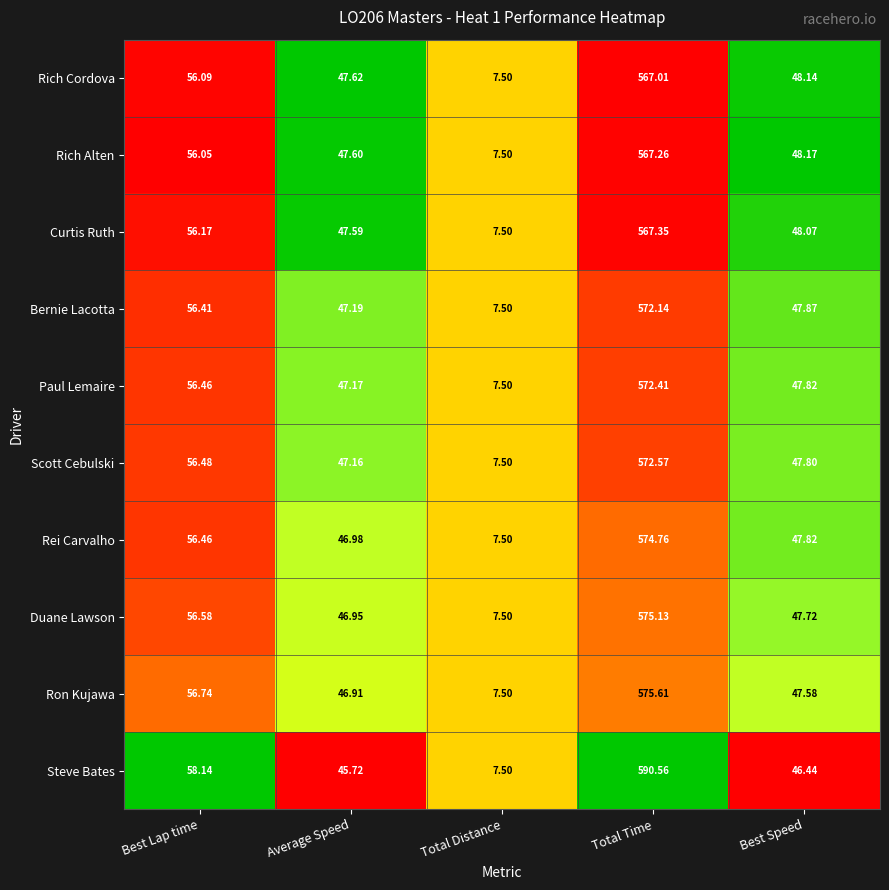

At which label is Scott Cebulski closest to 290?

Best Lap time